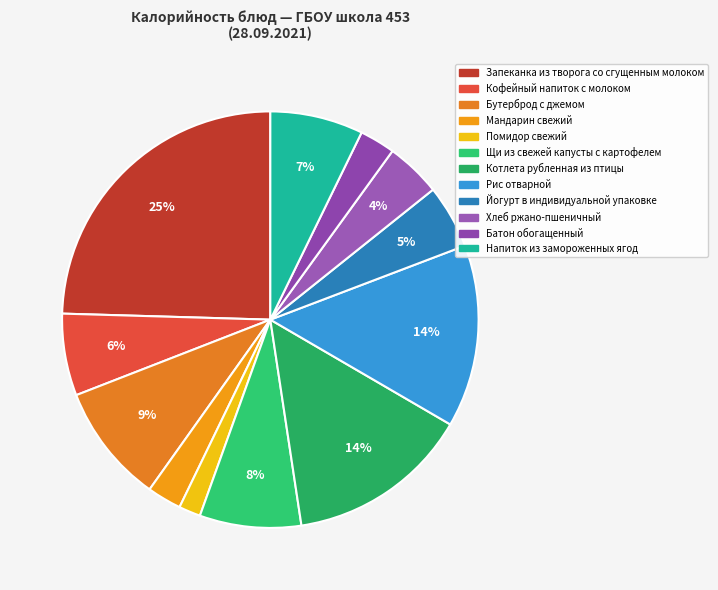

Which category has the biggest portion of the pie?

Запеканка из творога со сгущенным молоком